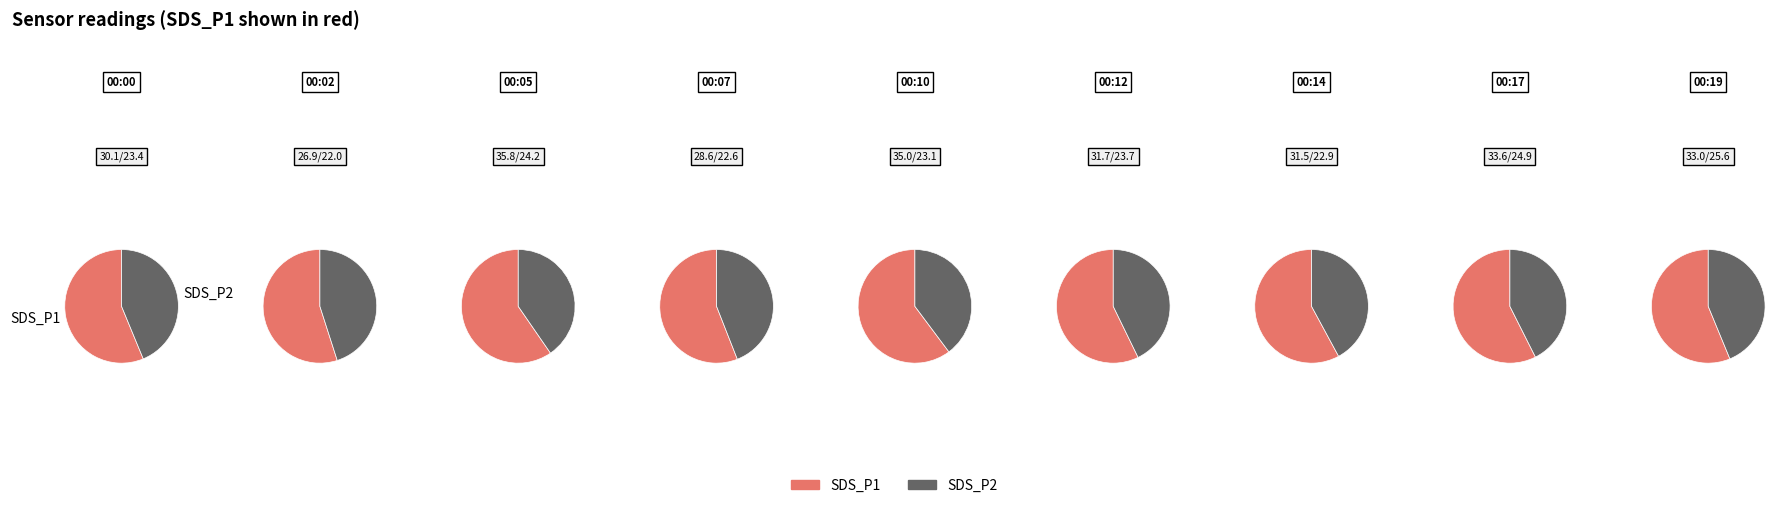

The 00:02 slice represents 10% of the pie. True or false?

True